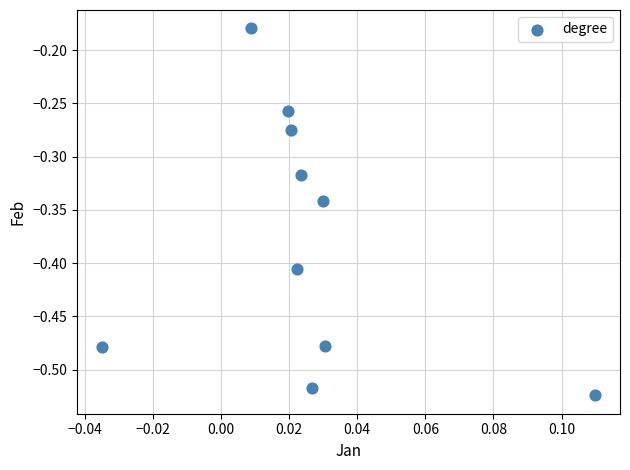

What is the range of Y values (max minus min)?

0.3